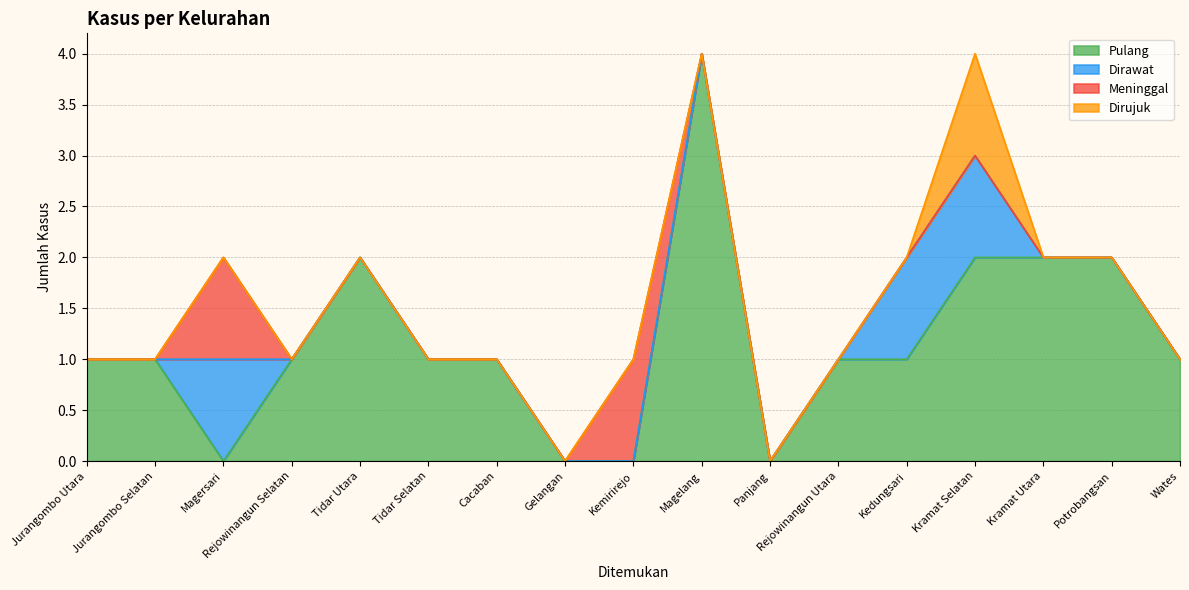

How many positive values does the Pulang series have?

13